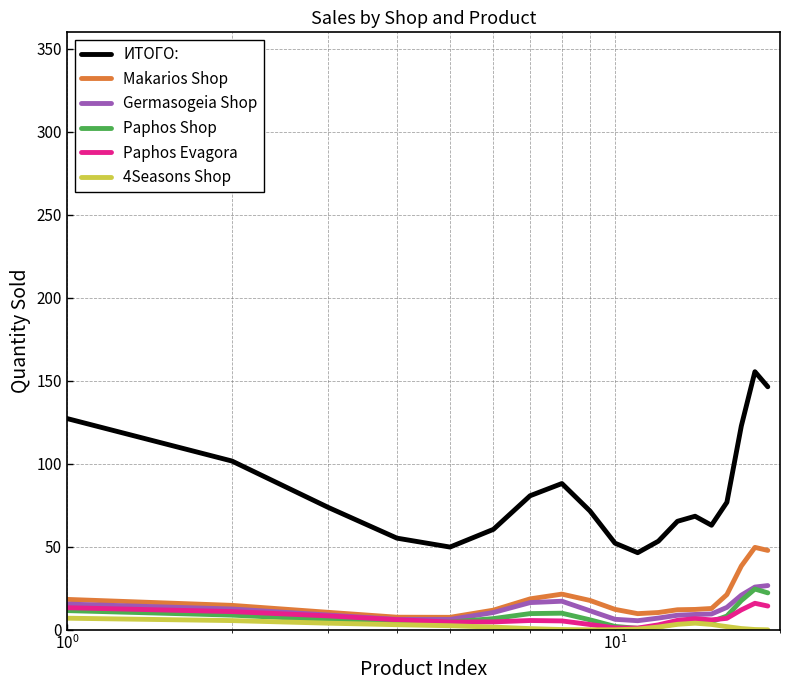

What is the highest value of the ИТОГО: series?

155.5